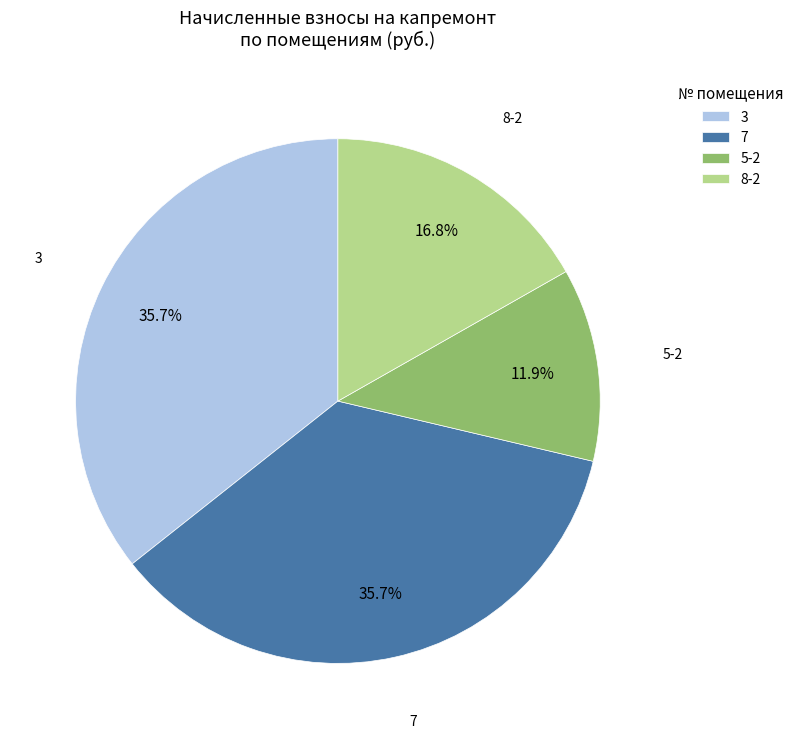

How many segments does this pie chart have?

4